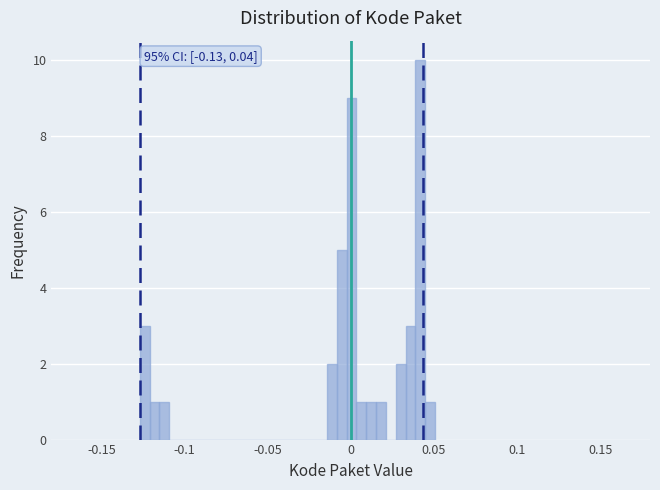

Read against the x-axis, roughly where is the centre of the tallest bar?

0.040